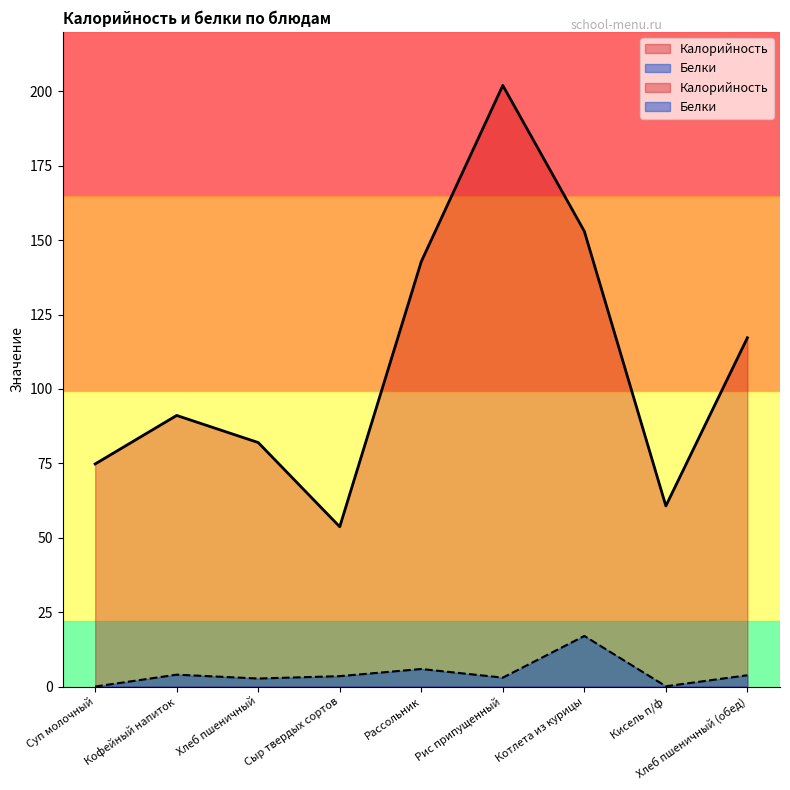

Which category has the lowest value across all series?

Суп молочный